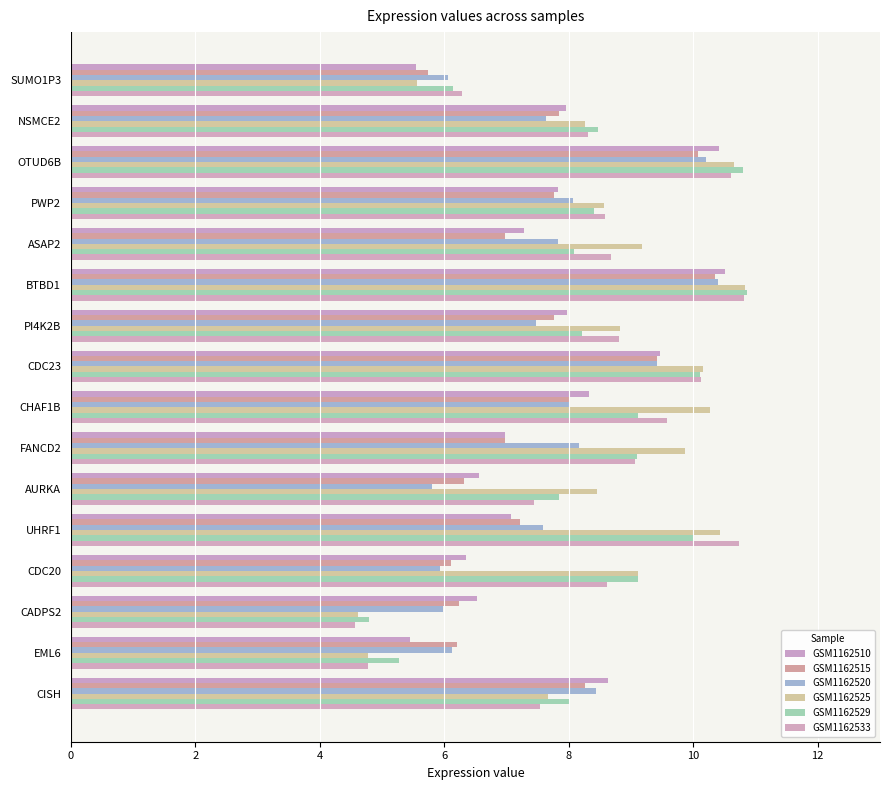

Count the number of categories in the chart.

16